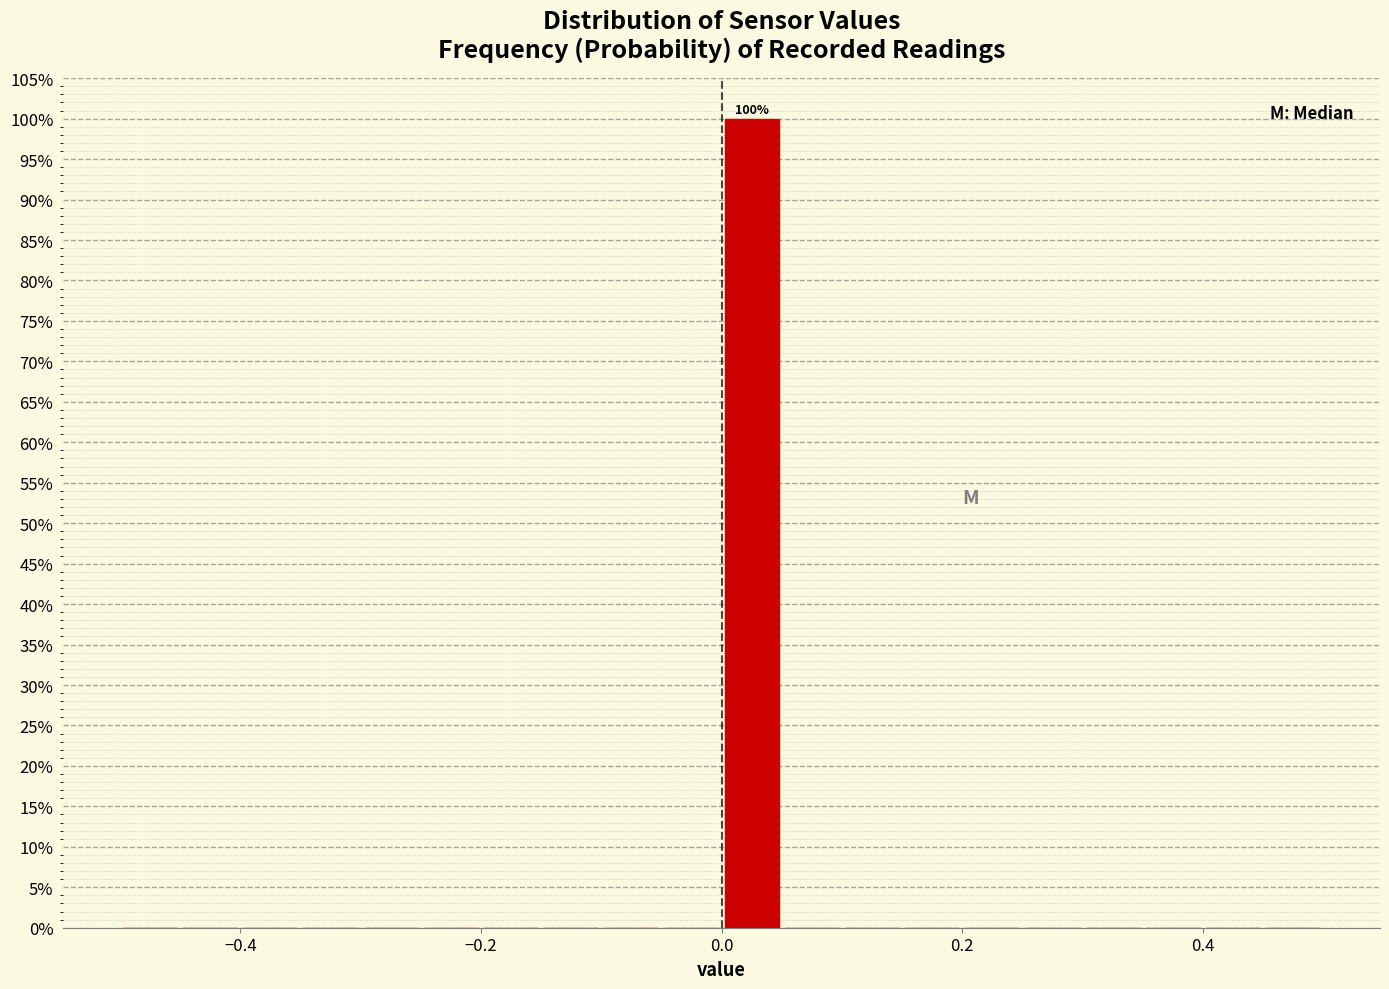

Read against the x-axis, roughly where is the centre of the tallest bar?

0.02